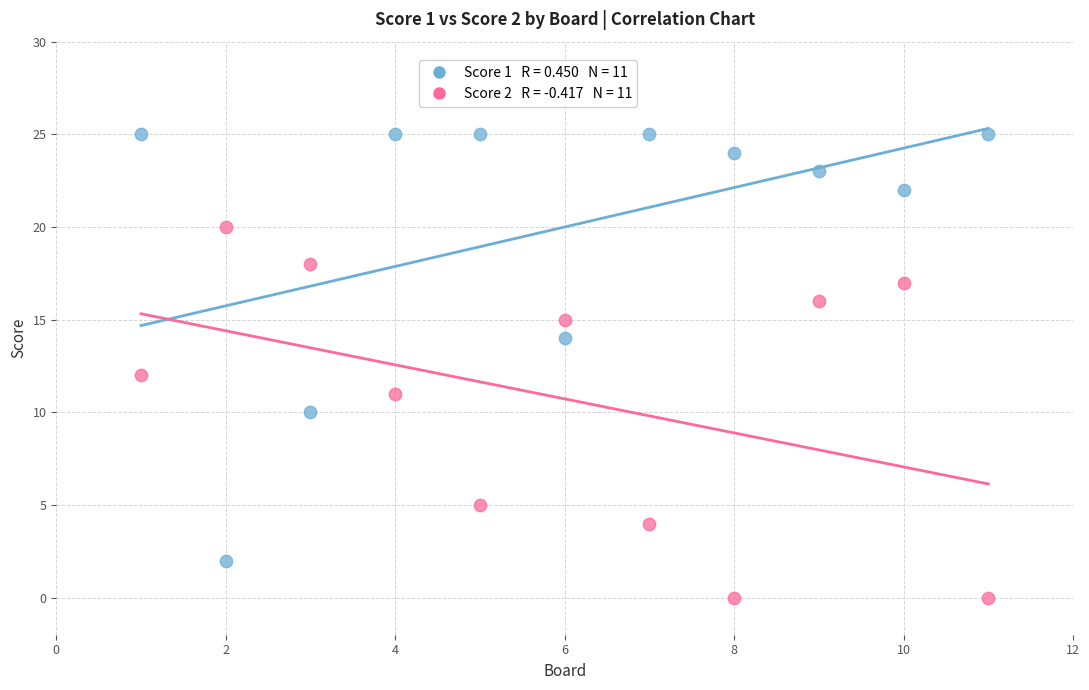

Across all data points, what is the range of X values (max minus min)?

10